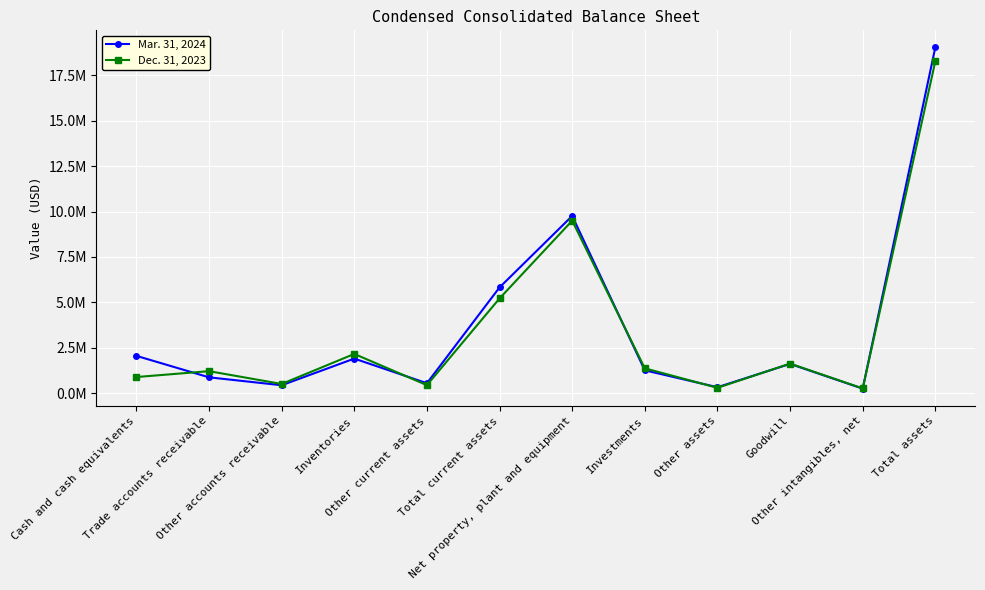

What position from the right is Other intangibles, net?

2